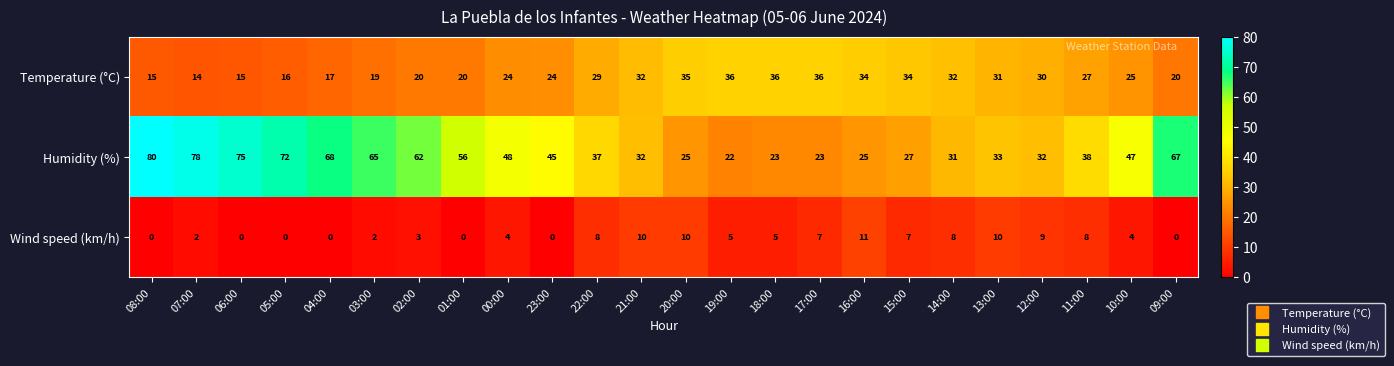

Between 06:00 and 17:00, which series saw the biggest shift?

Humidity (%)